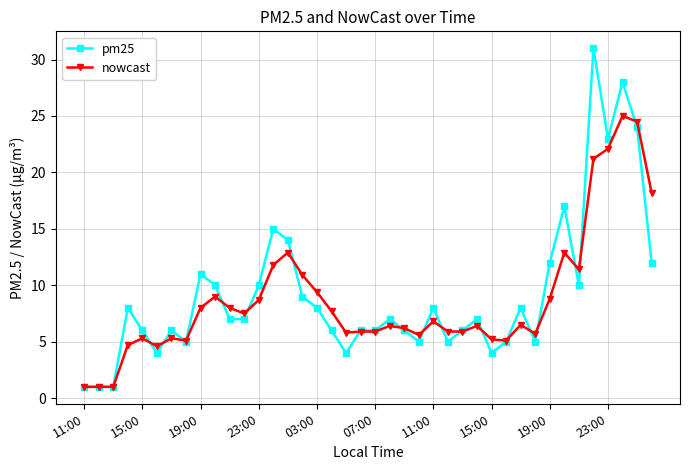

Which series has the largest total across all categories?

pm25